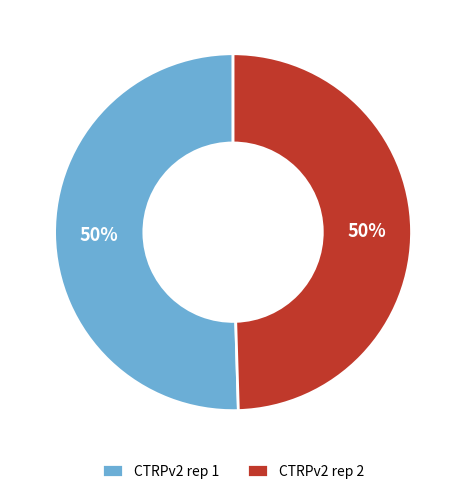

To the nearest percent, what percentage of the pie is CTRPv2 rep 2?

50%